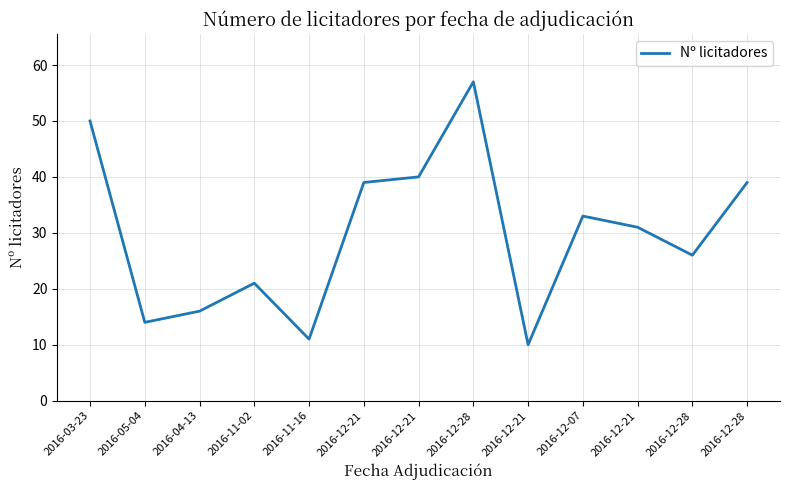

List the labels in order of value, largest first.

2016-12-28, 2016-03-23, 2016-12-21, 2016-12-21, 2016-12-28, 2016-12-07, 2016-12-21, 2016-12-28, 2016-11-02, 2016-04-13, 2016-05-04, 2016-11-16, 2016-12-21